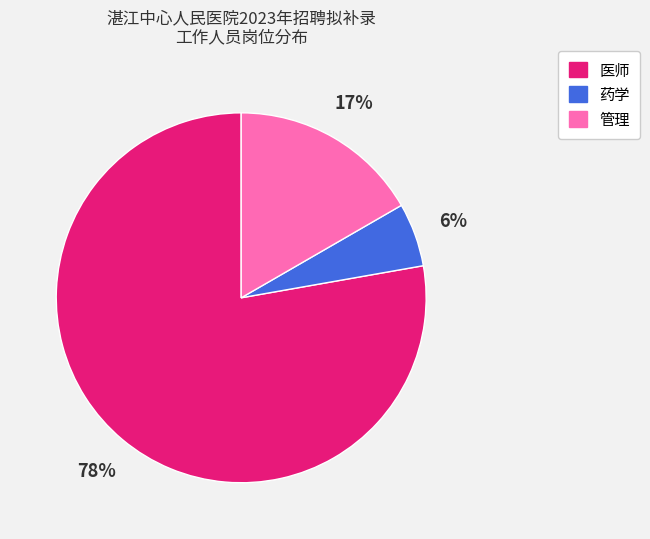

Which has a higher value, 管理 or 药学?

管理